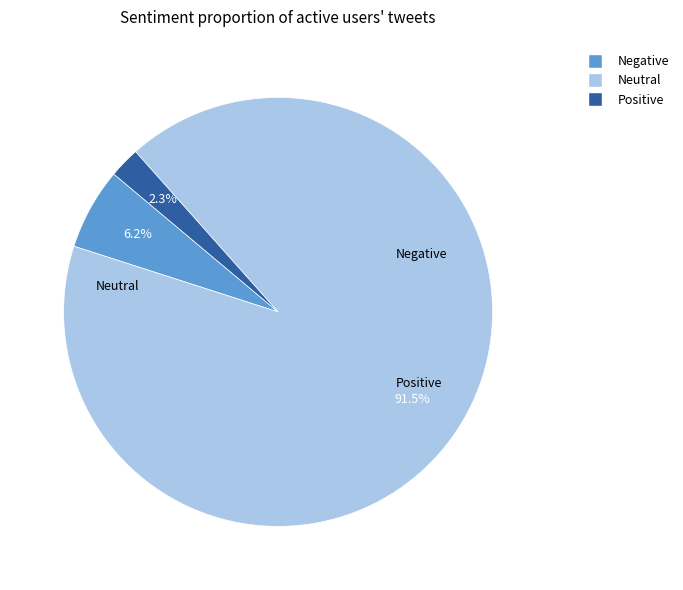

Which category accounts for the majority?

Neutral